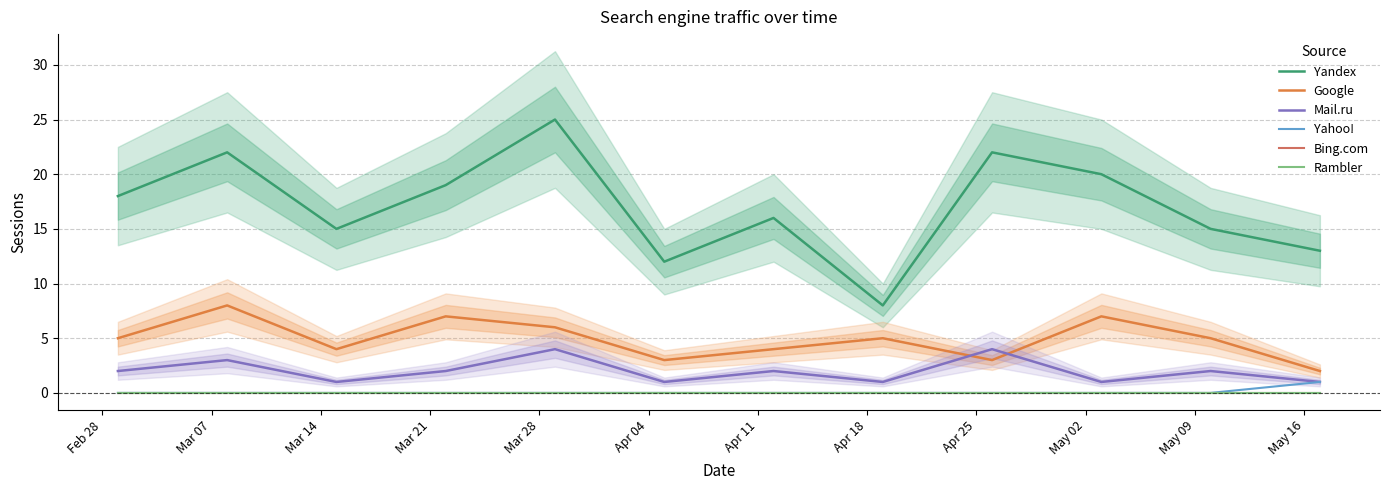

What is the difference between the Yandex values at May 02 and Apr 11?

4